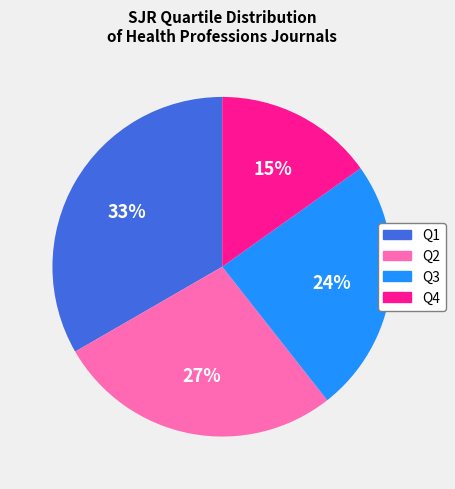

Combined, do Q4 and Q3 account for over 50%?

No